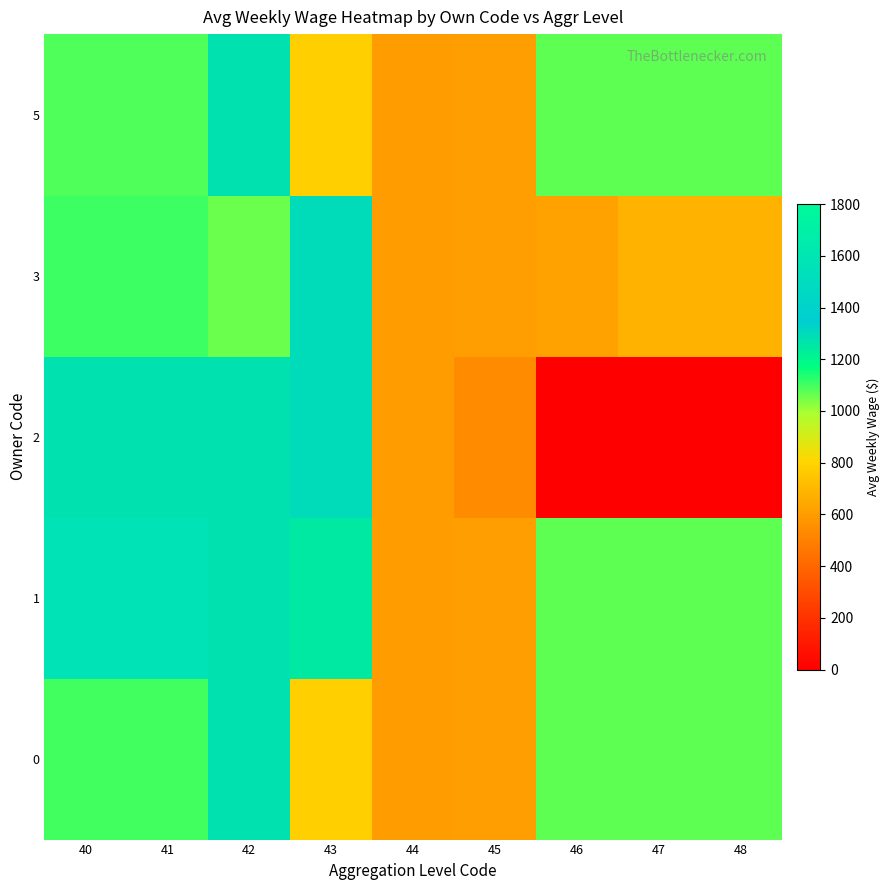

At which category does the chart reach its peak across all series?

40